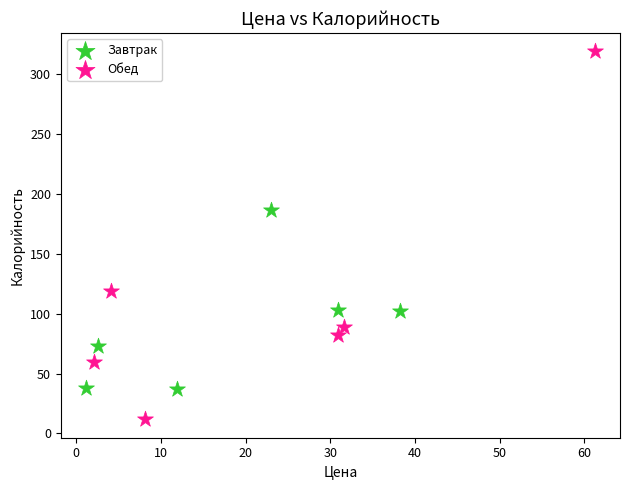

Which series reaches the minimum Y coordinate?

Обед